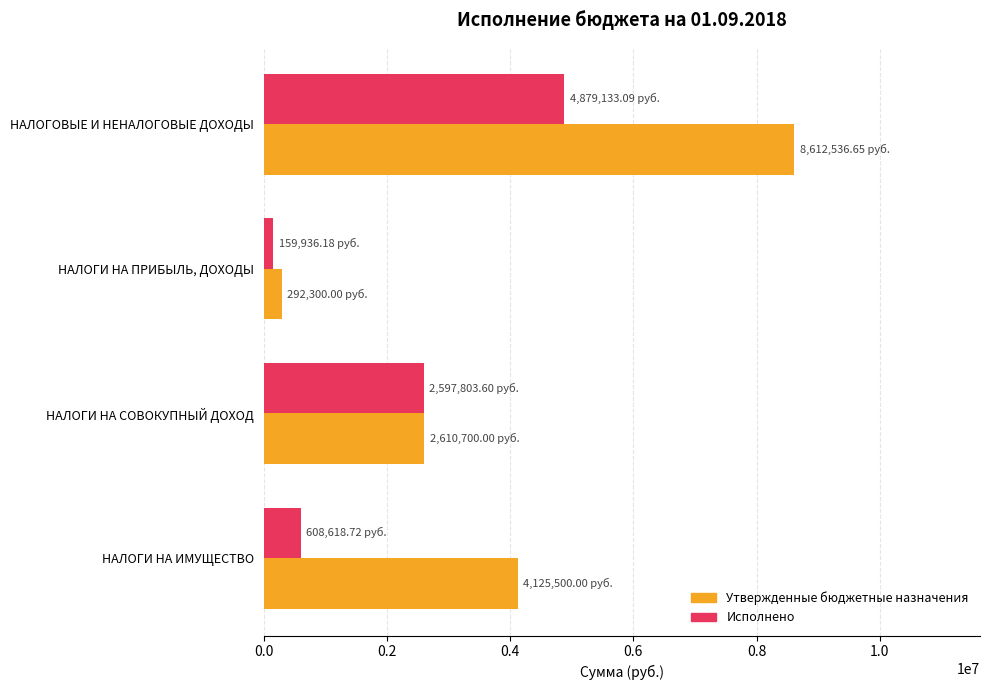

At which category is the sum across all series the highest?

НАЛОГОВЫЕ И НЕНАЛОГОВЫЕ ДОХОДЫ